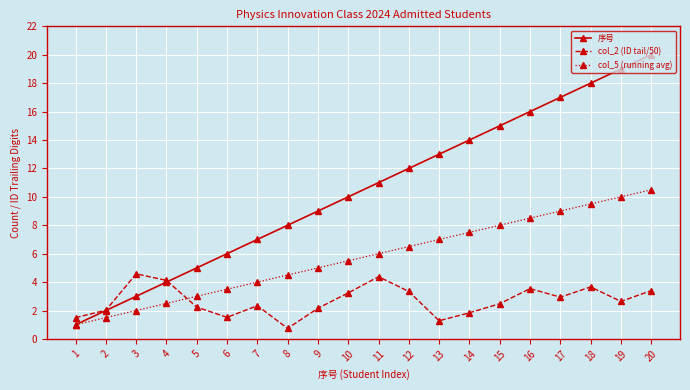

Which series has the largest total across all categories?

序号